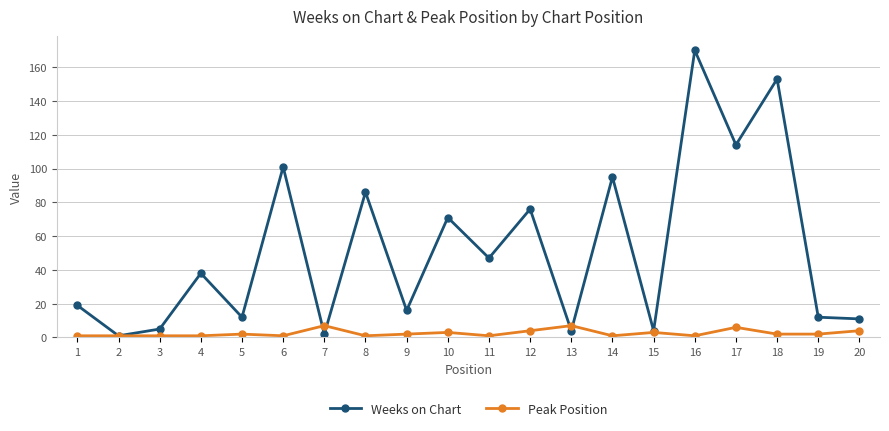

What is the sum of the Weeks on Chart values at 8 and 4?

124